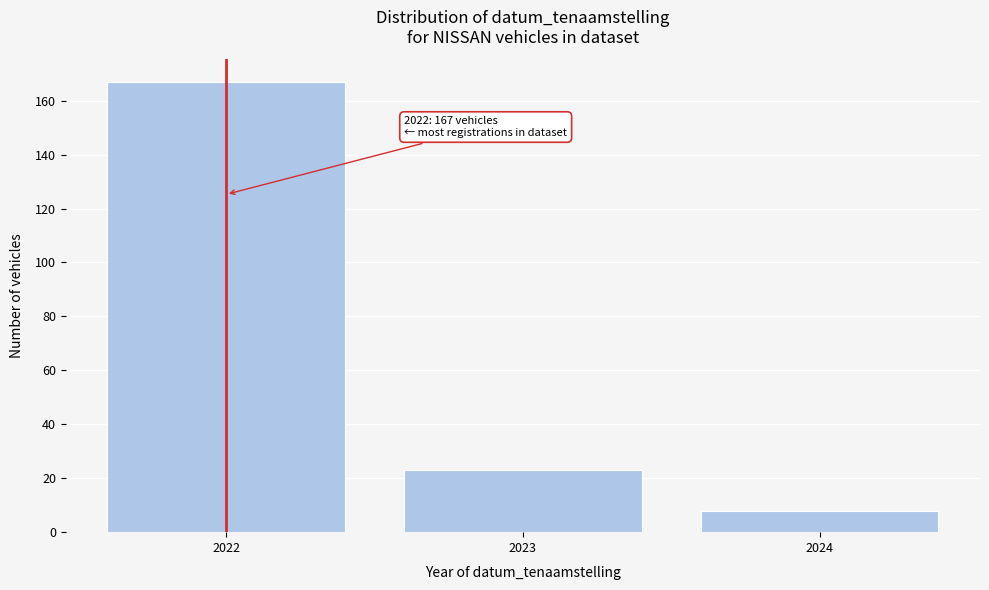

Reading left to right, what are all the values shown in this chart?

2022=167	2023=23	2024=8